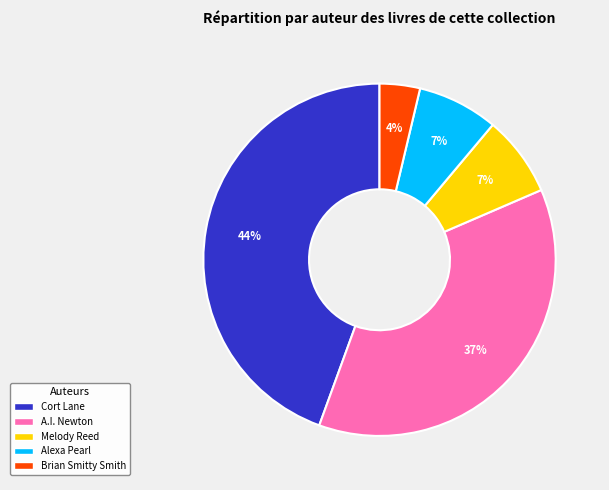

Is the sum of Alexa Pearl and Brian Smitty Smith greater than half?

No